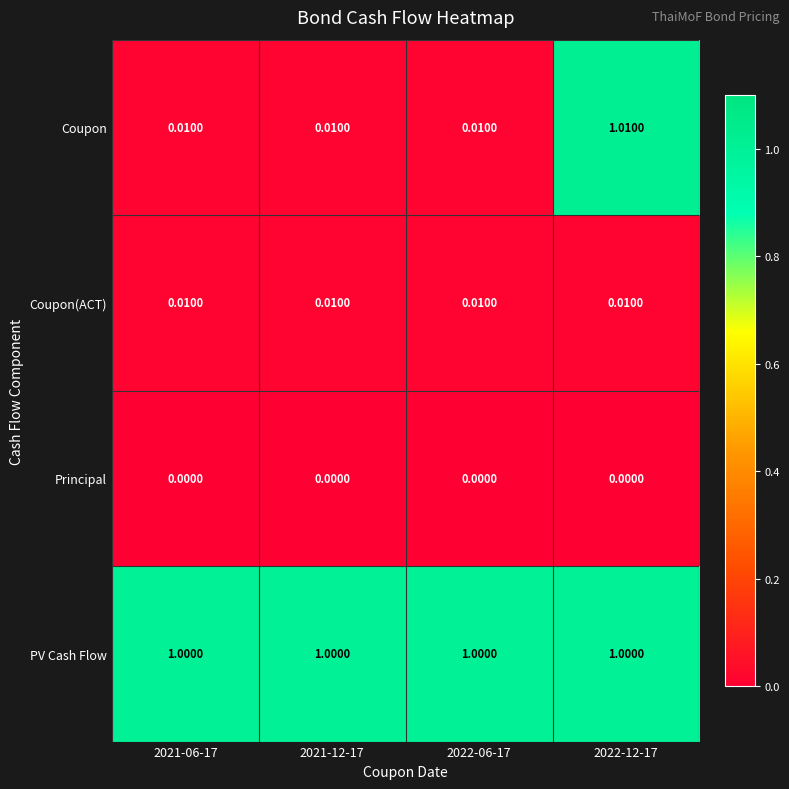

Which series changed the most between 2022-06-17 and 2022-12-17?

Coupon